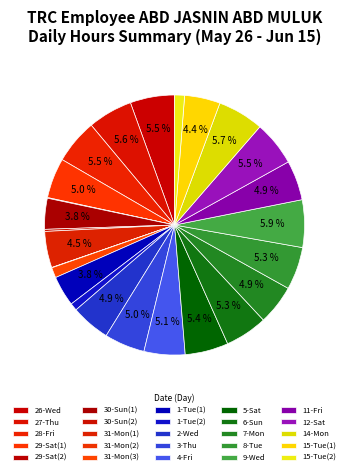

How many slices are in this pie chart?

25